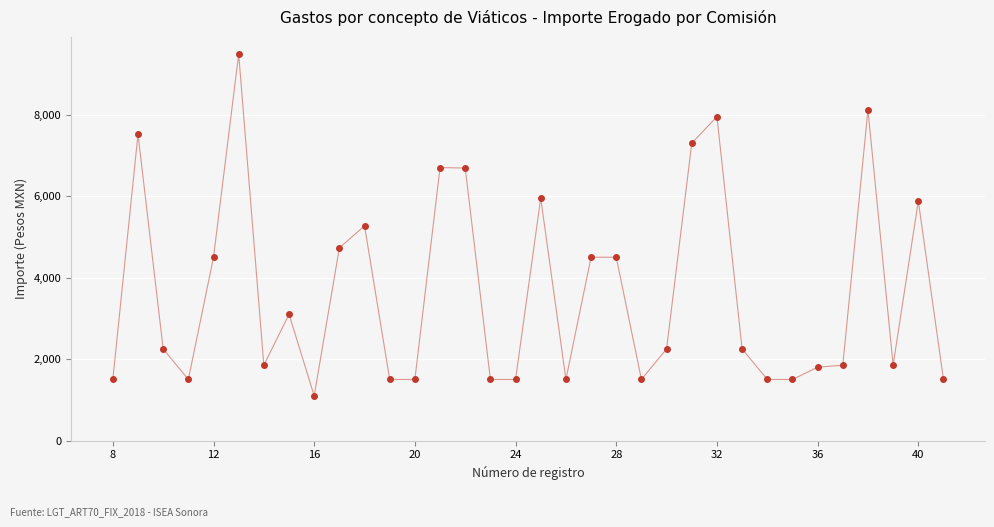

What is the value of the 28th point from the left?

1500